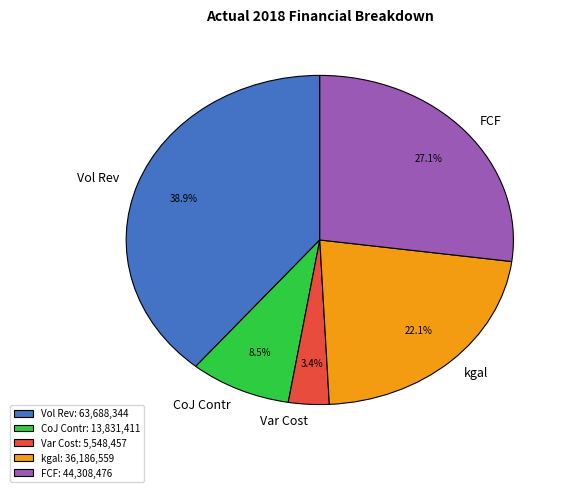

Is it true that FCF is 27% of the pie?

True